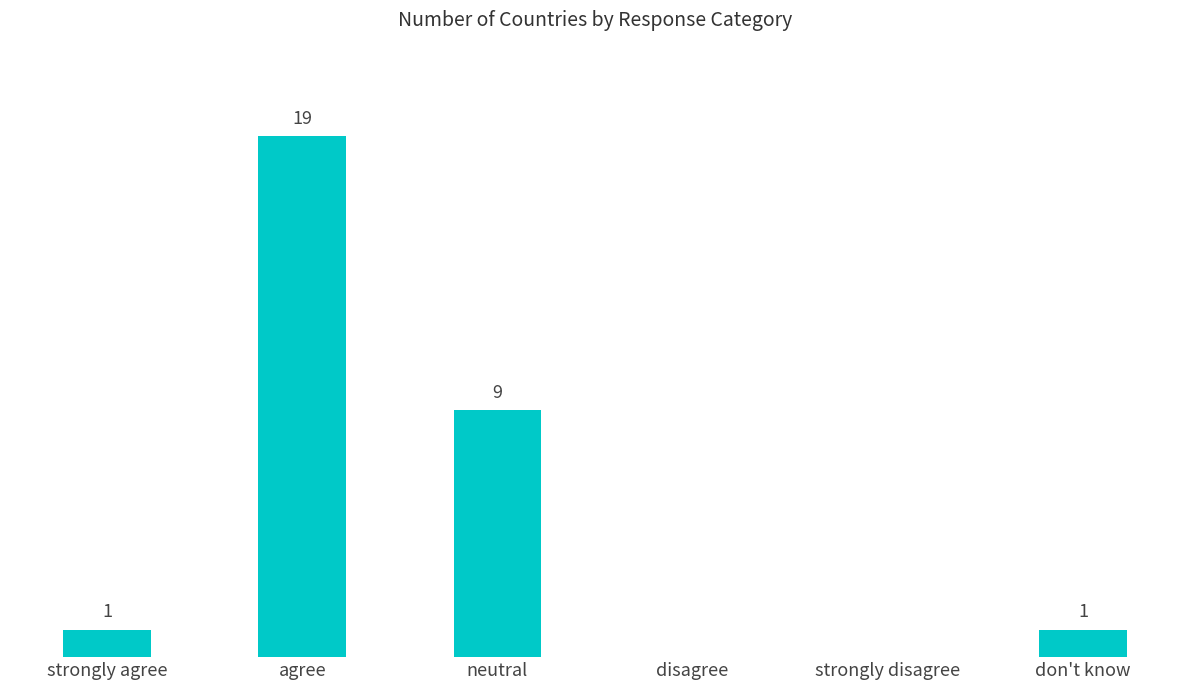

Are the bars horizontal?

No